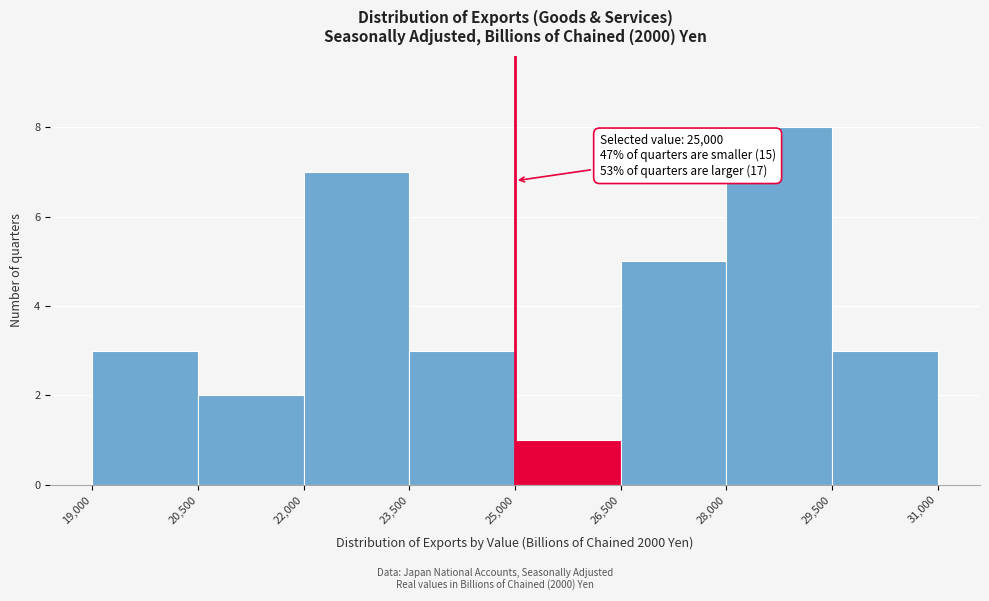

Over which range of the x-axis is the bar tallest?

28,000 to 29,500